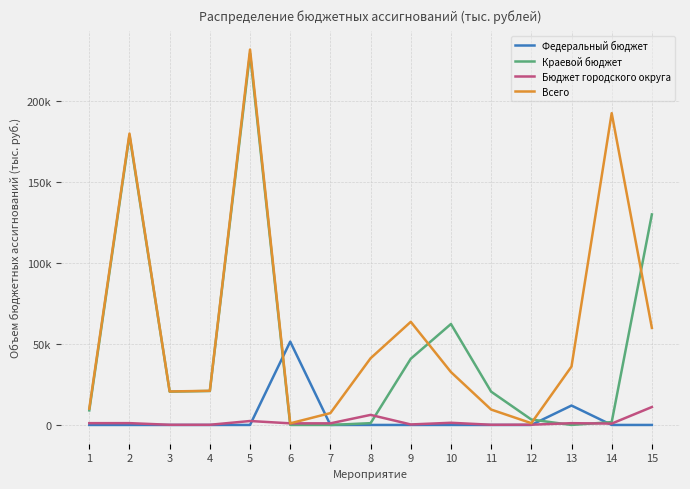

What is the greatest value displayed?

232030.4